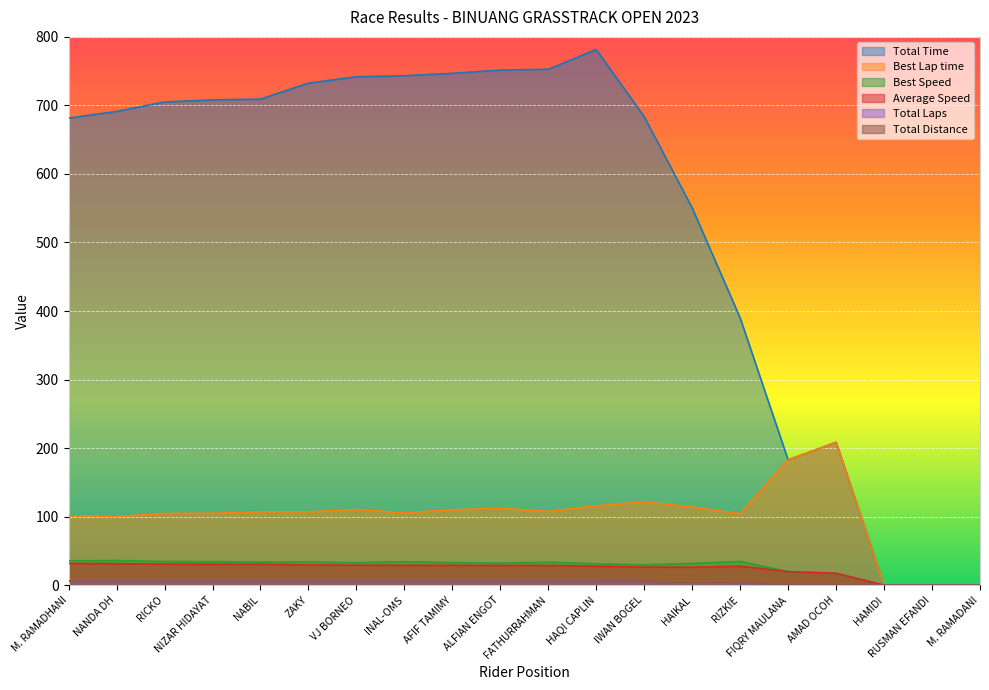

True or false: Total Distance has a value of 6.0 at ZAKY.

True